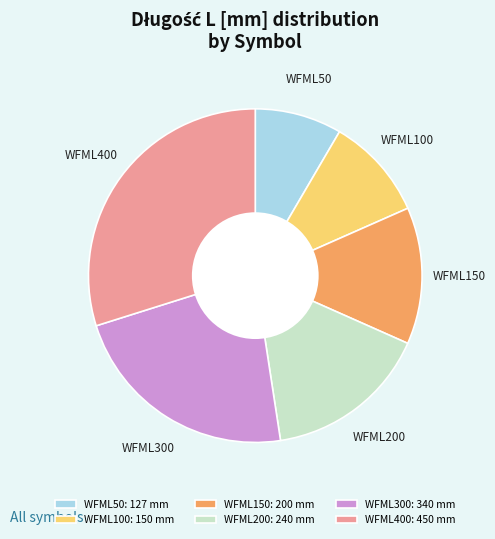

Rank the categories by value from highest to lowest.

WFML400, WFML300, WFML200, WFML150, WFML100, WFML50